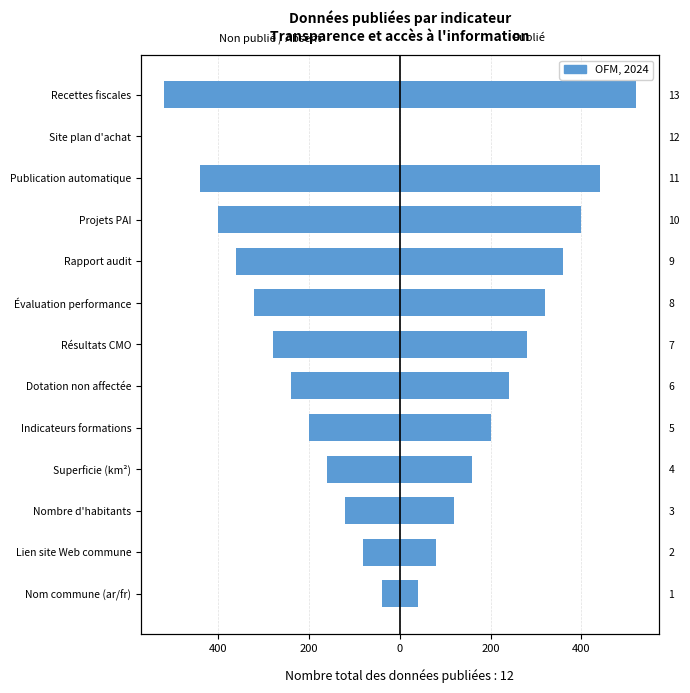

How many values in Female are below zero?

12